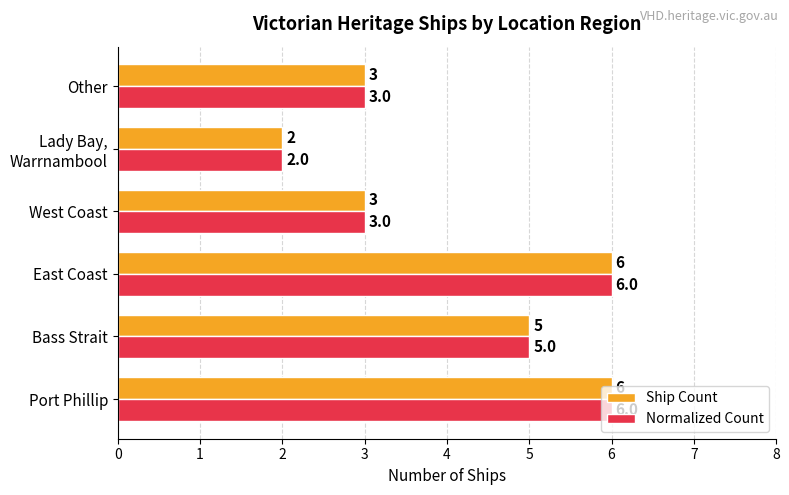

What is the average value of the Normalized Count series?

4